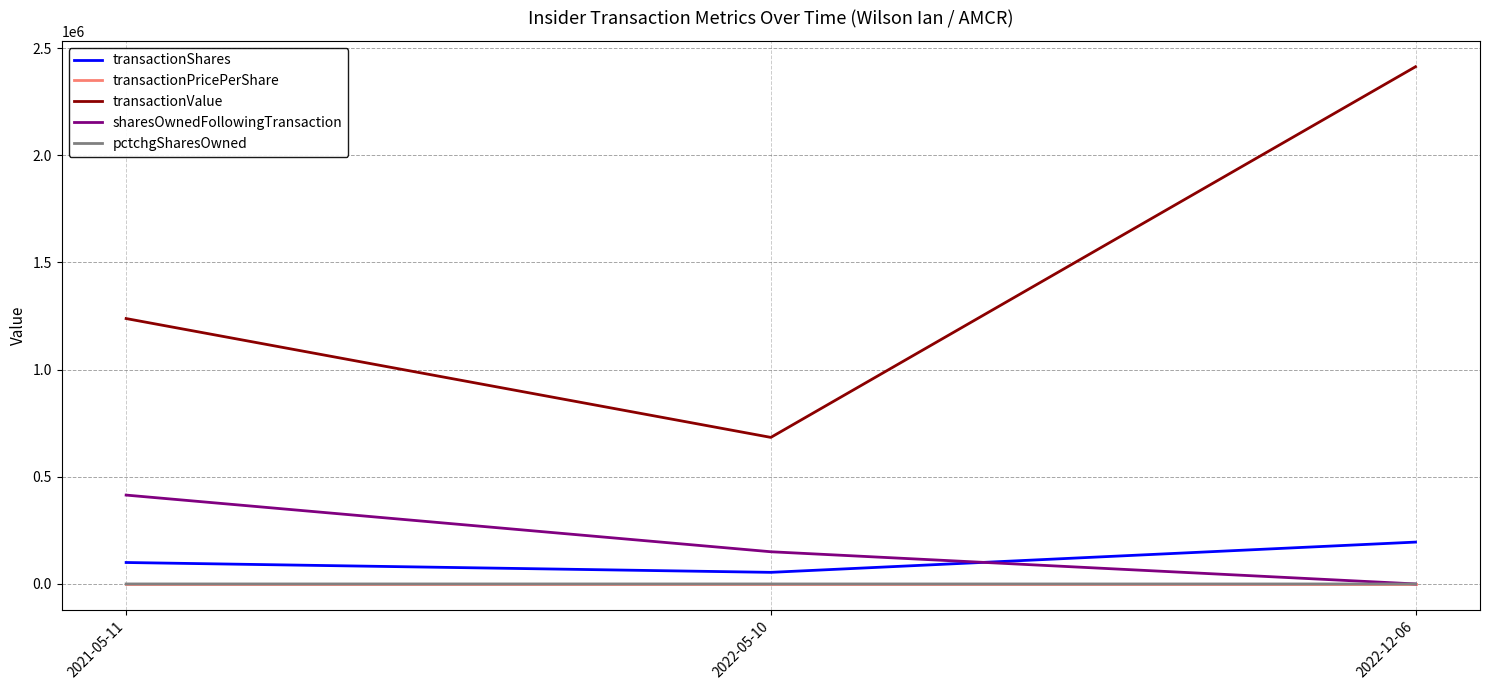

Is the value of sharesOwnedFollowingTransaction at 2021-05-11 greater than the value of transactionValue at 2021-05-11?

No